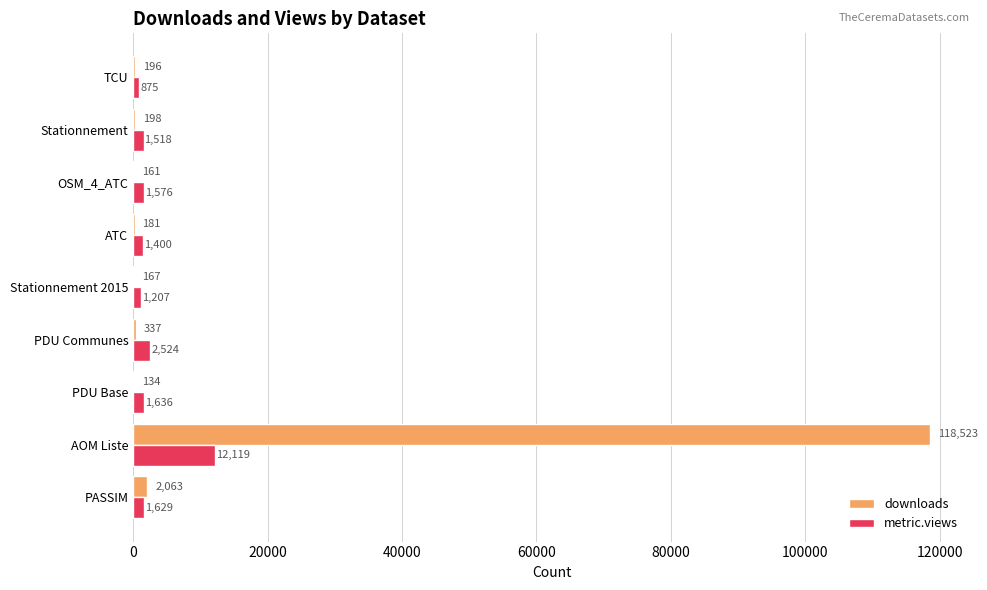

Read the downloads value at AOM Liste, to the nearest 100.

118500